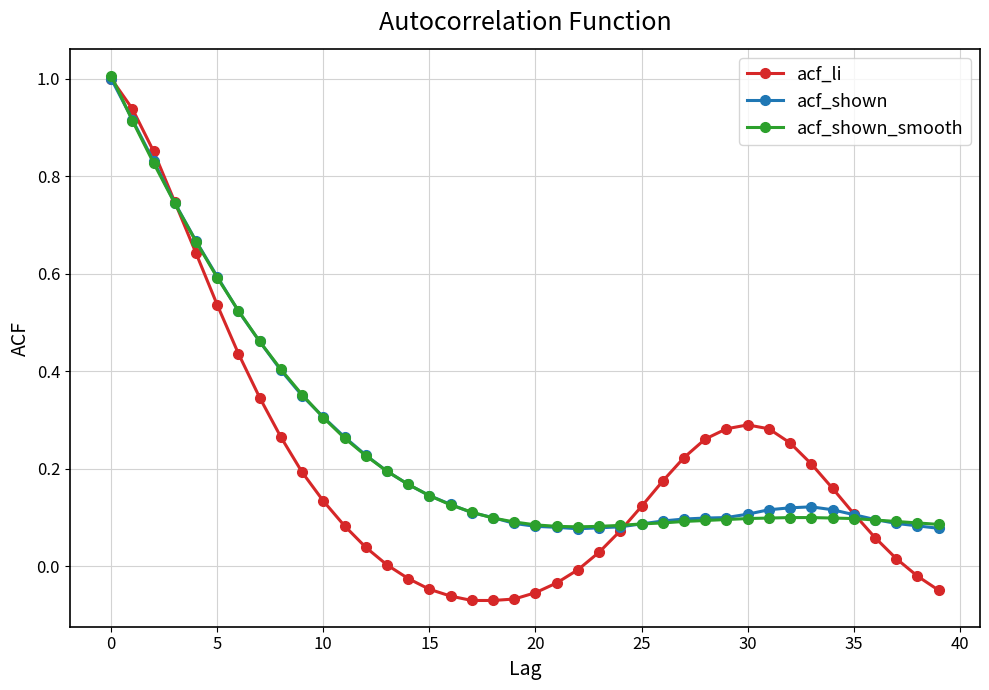

True or false: acf_shown has more than 0 interior local peaks.

True